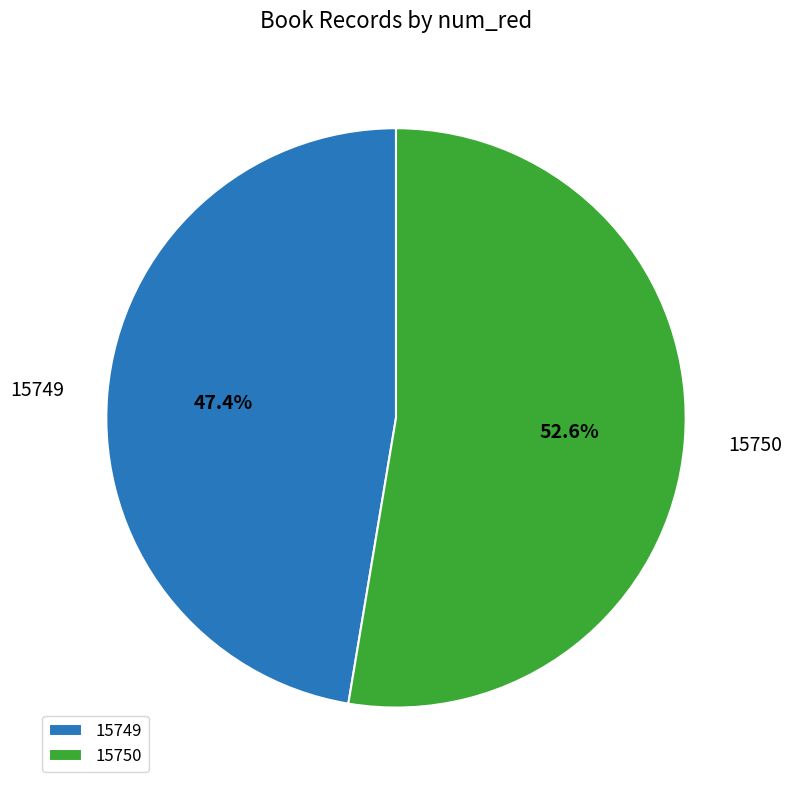

Combined, what portion of the pie is 15749 and 15750?

100.0%